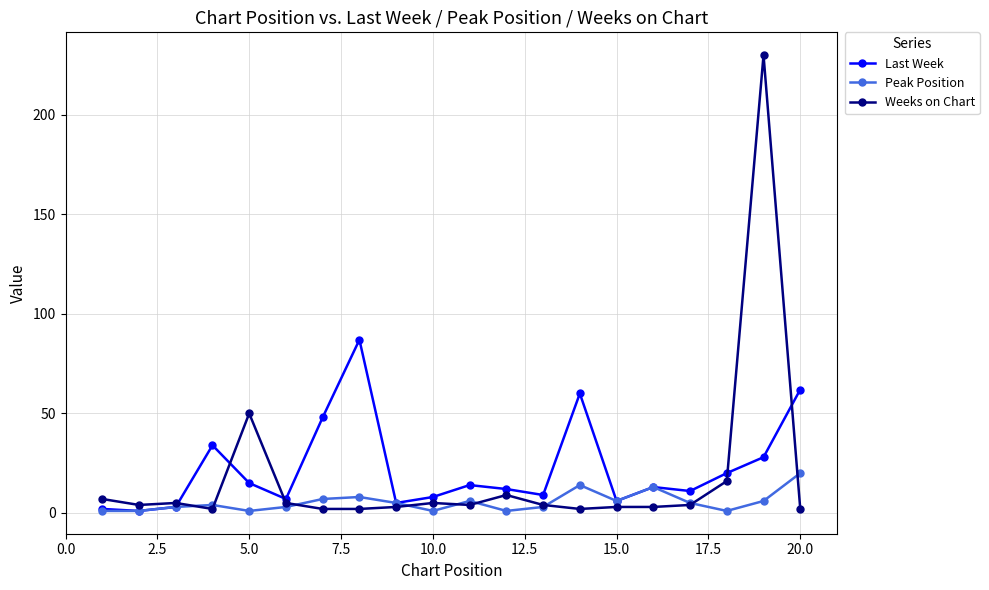

Rank the series by their maximum value, from highest to lowest.

Weeks on Chart, Last Week, Peak Position